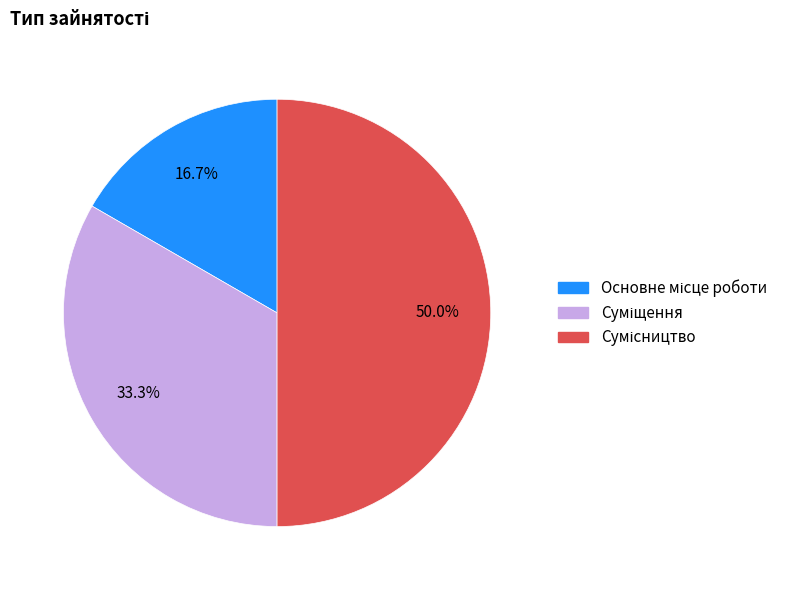

What is the total percentage of Сумісництво and Основне місце роботи?

66.7%